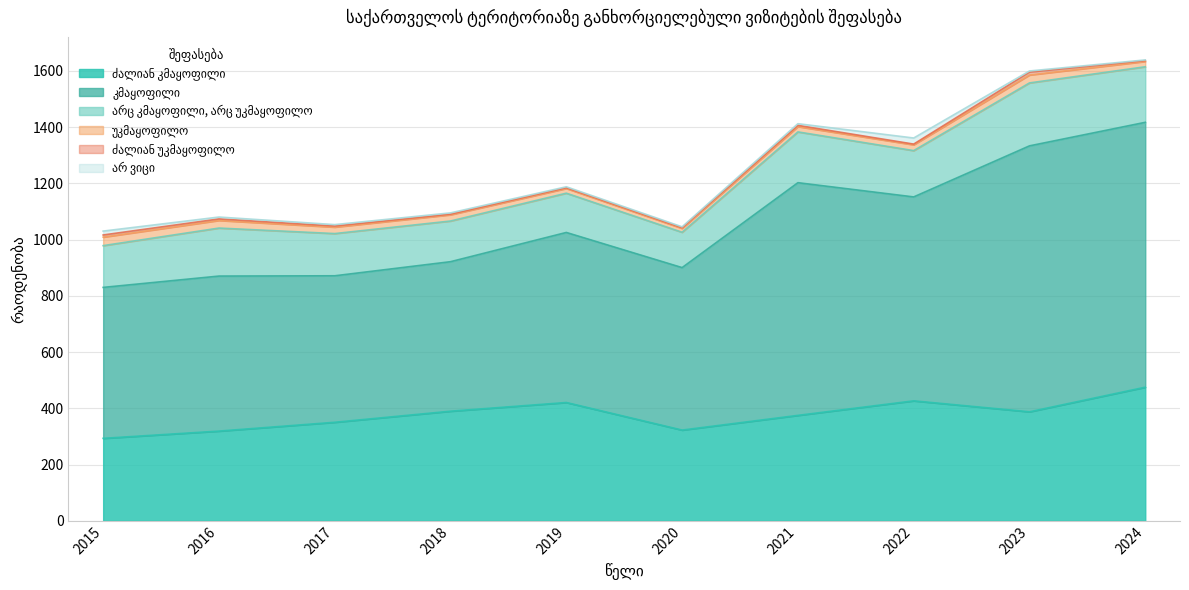

Which series has the largest total across all categories?

კმაყოფილი